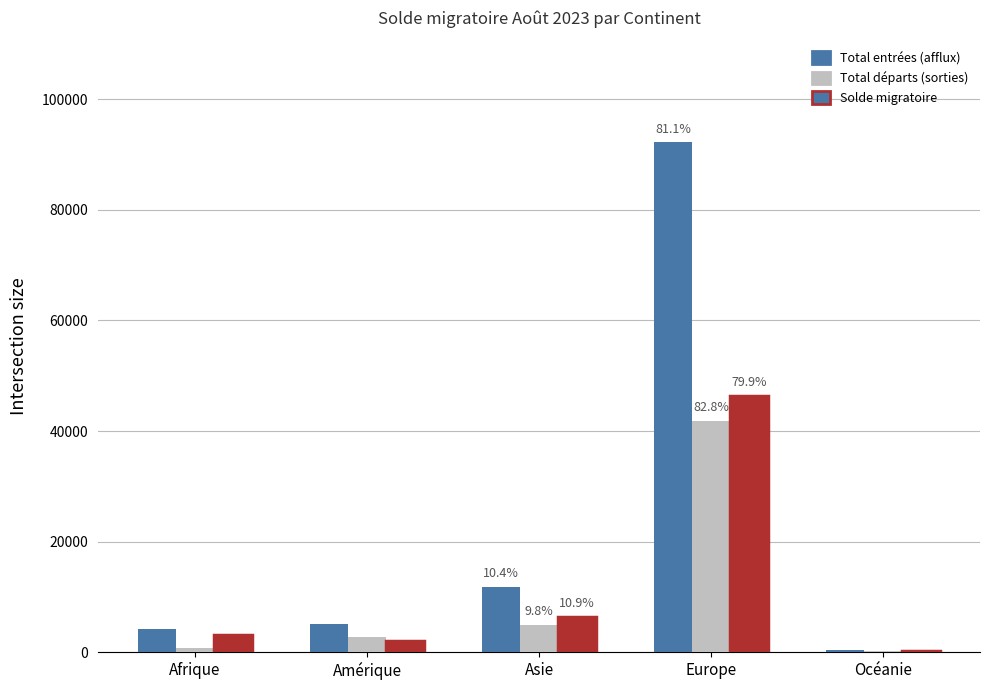

Which series changed the most between Amérique and Europe?

Total entrées (afflux)